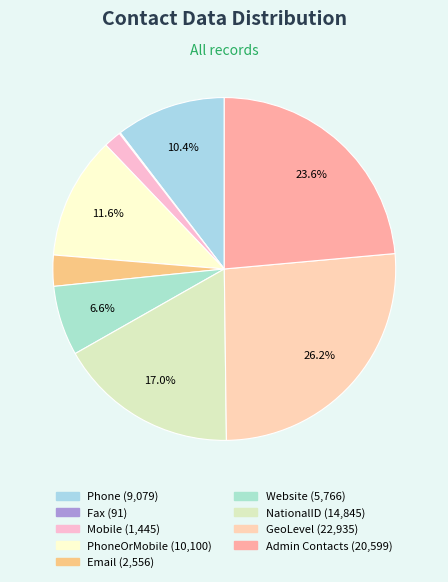

How many segments does this pie chart have?

9